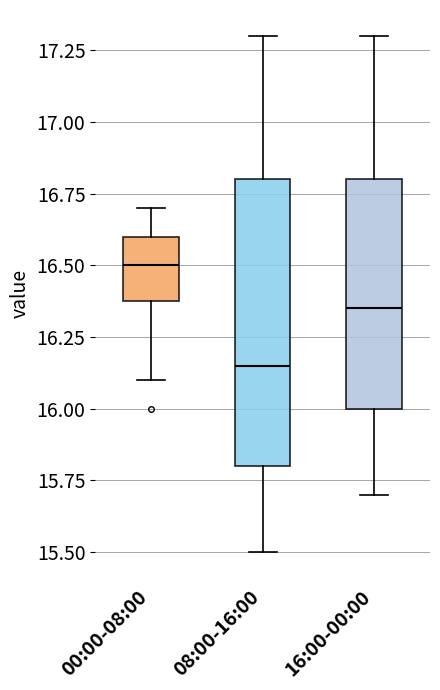

Which box has the highest median line?

00:00-08:00